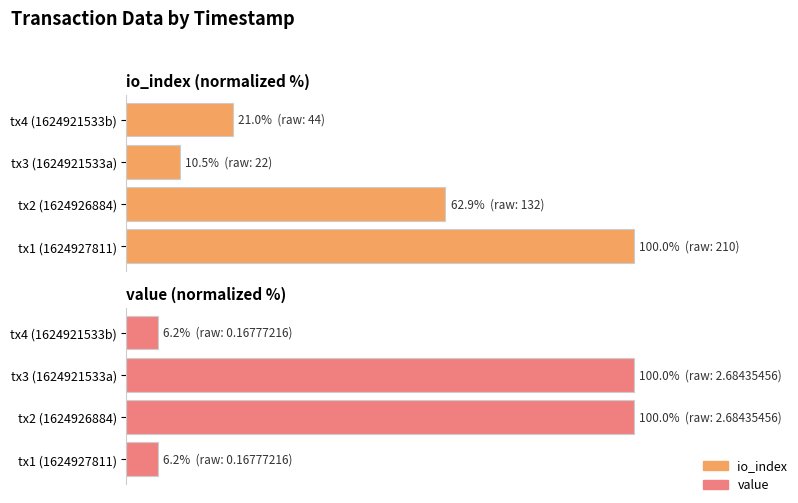

How many values in the io_index series are below 62?

2